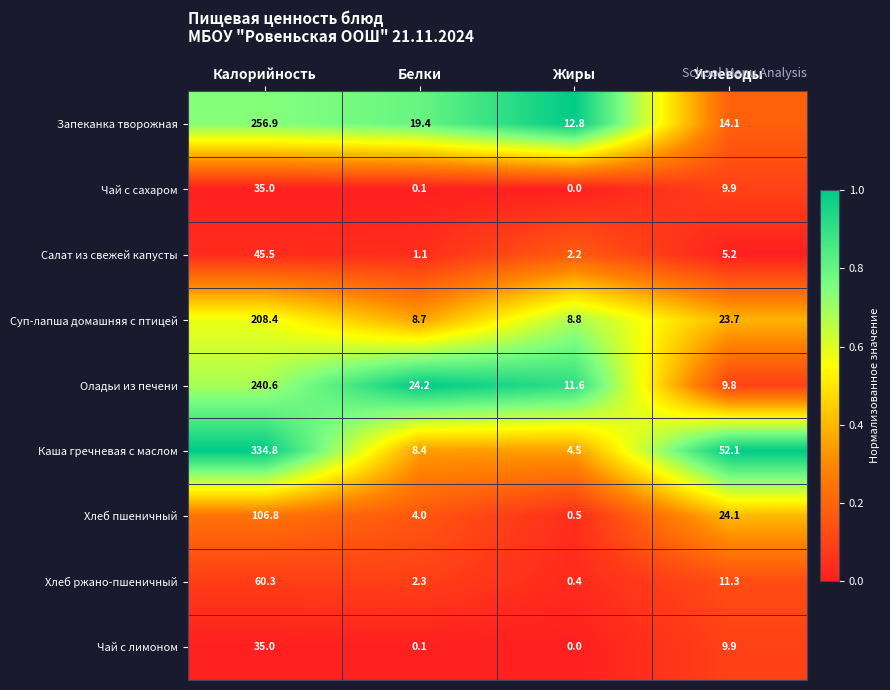

What value does the Чай с лимоном series have at Углеводы?

9.9